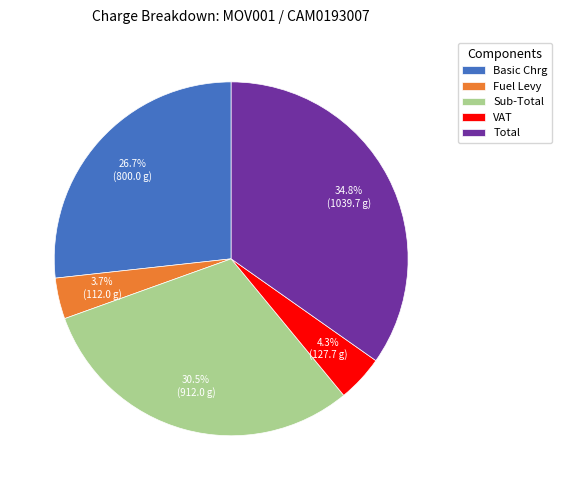

Does Fuel Levy represent more than half of the total?

No